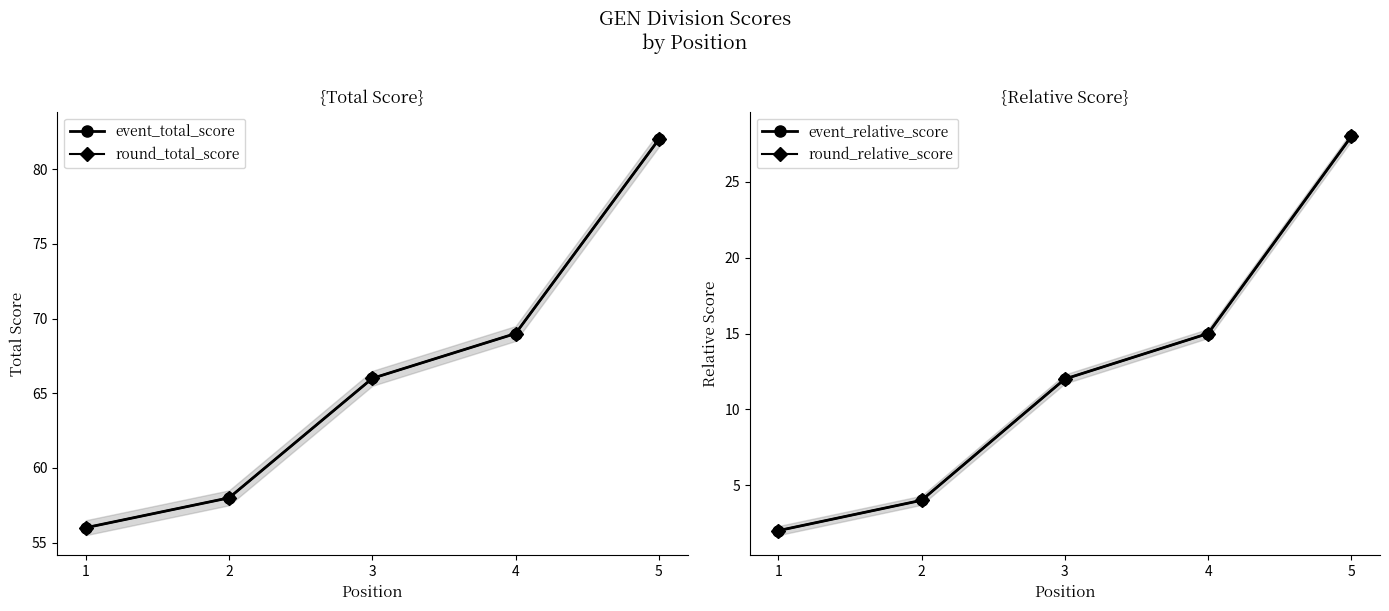

List the labels in order of event_total_score value, largest first.

5, 4, 3, 2, 1